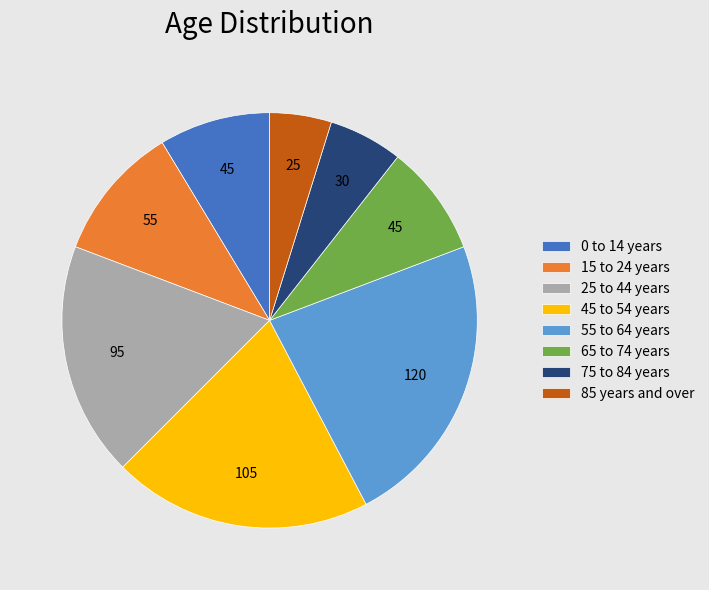

Do 25 to 44 years and 45 to 54 years together represent more than half of the pie?

No